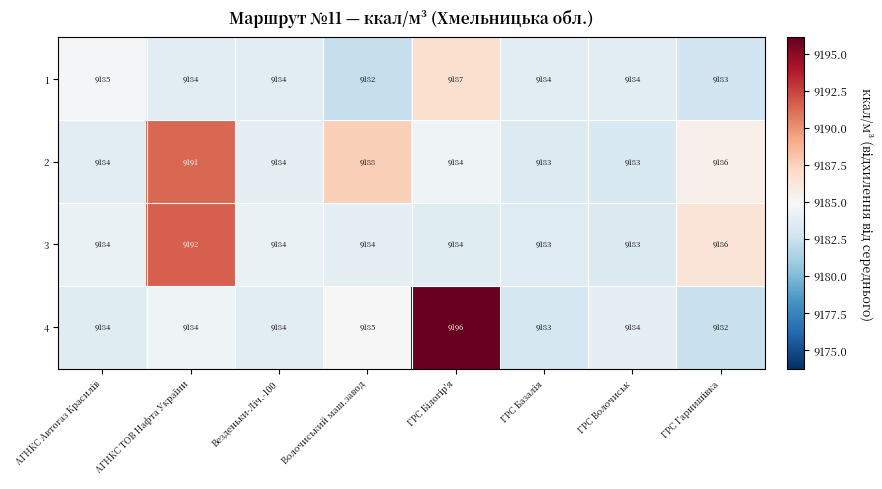

What is the total value across all series at Волочиський маш.завод?

36739